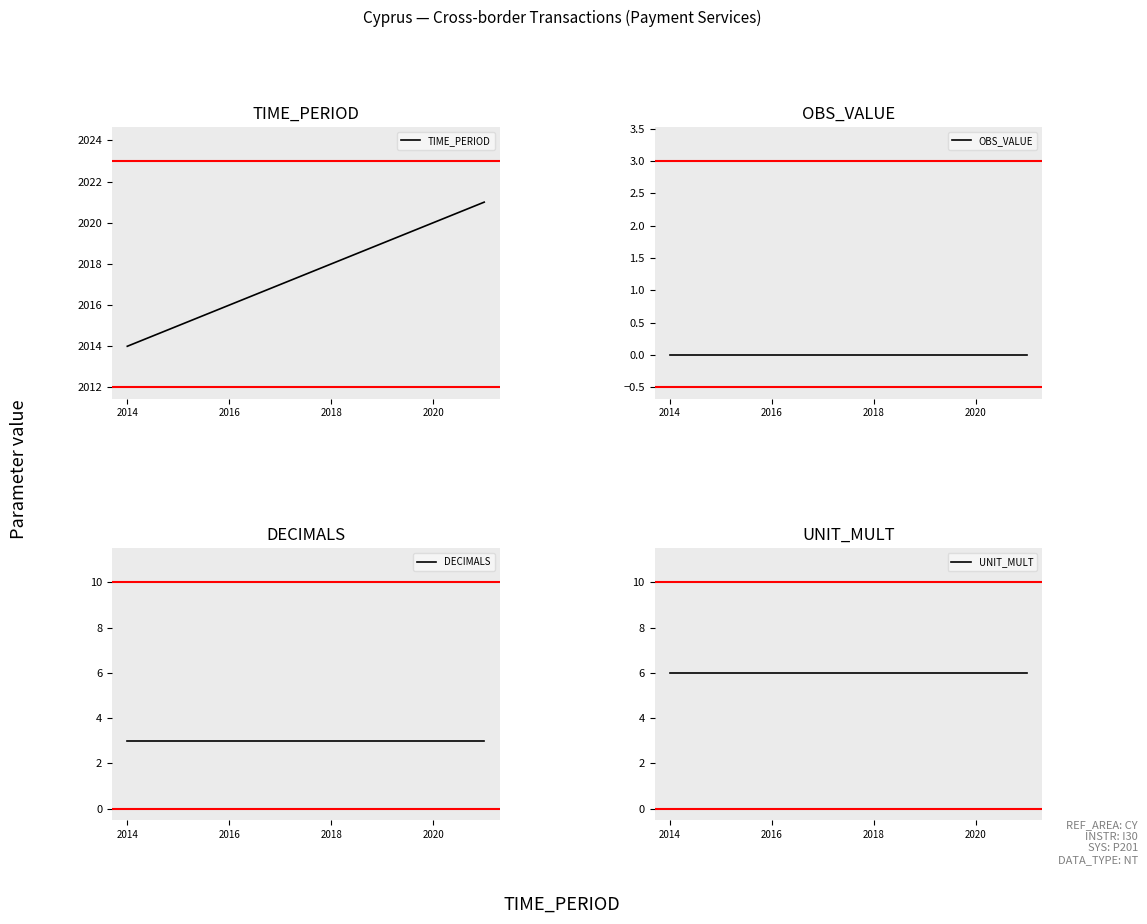

What is the lowest value of the TIME_PERIOD series?

2014